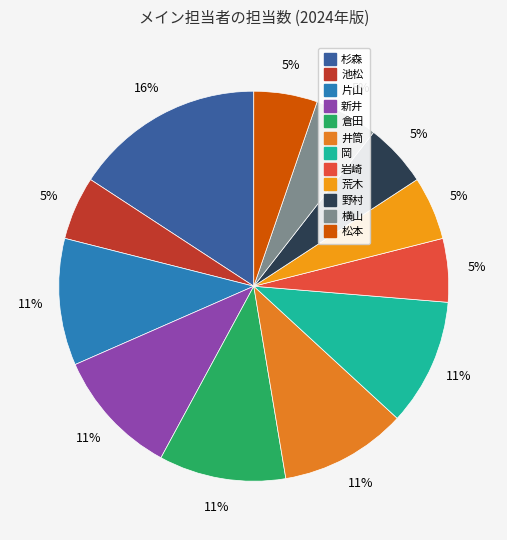

Which category has the biggest portion of the pie?

杉森